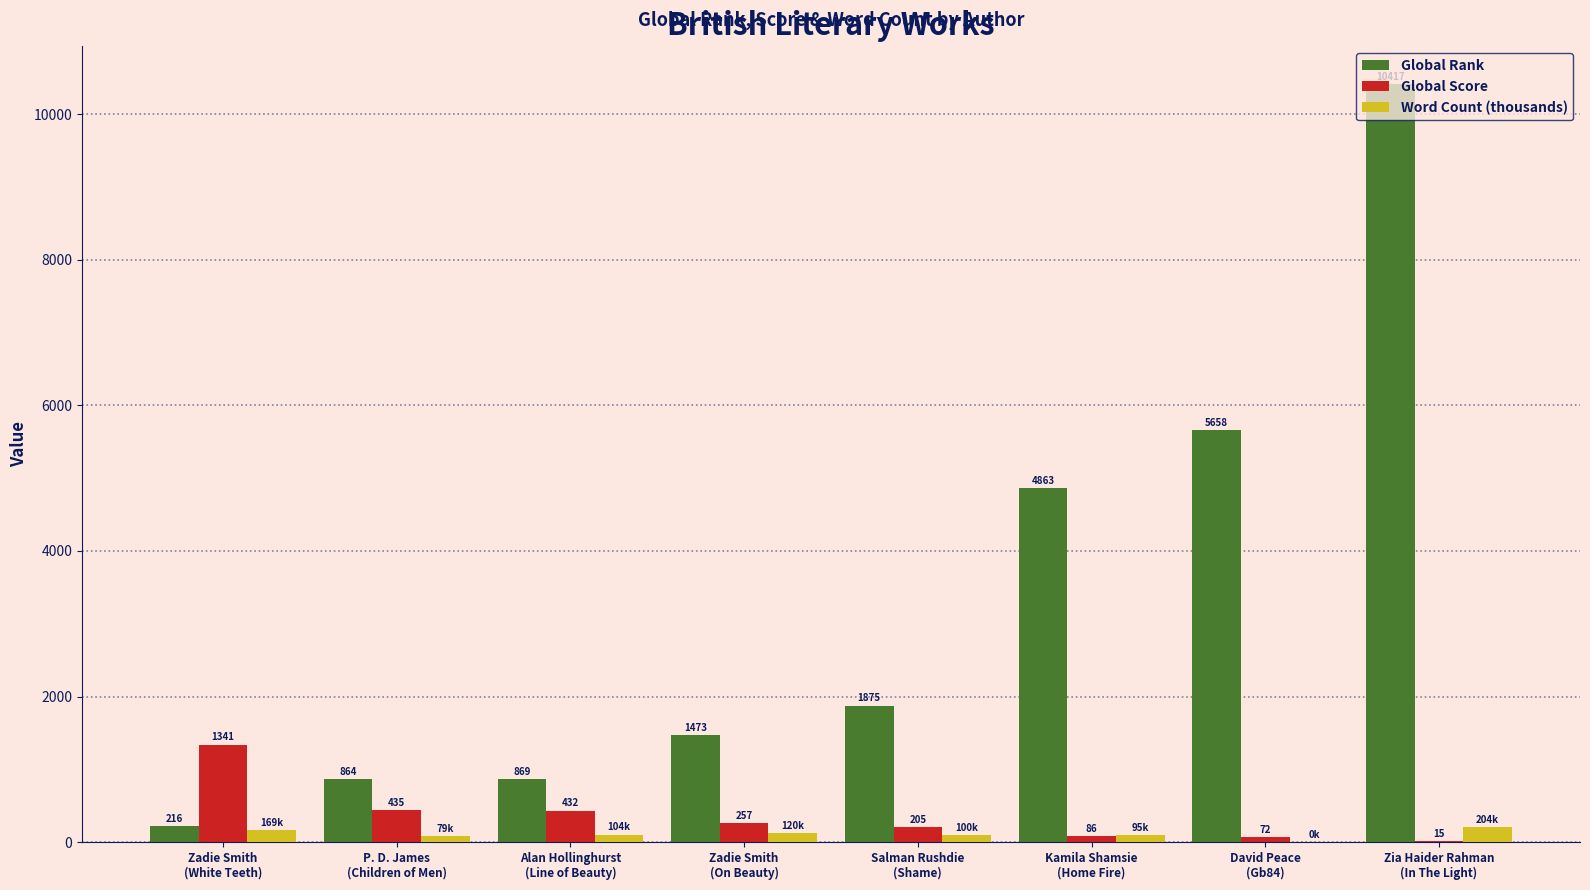

What is the sum of the Global Score values at Zadie Smith
(On Beauty) and Kamila Shamsie
(Home Fire)?

343.0